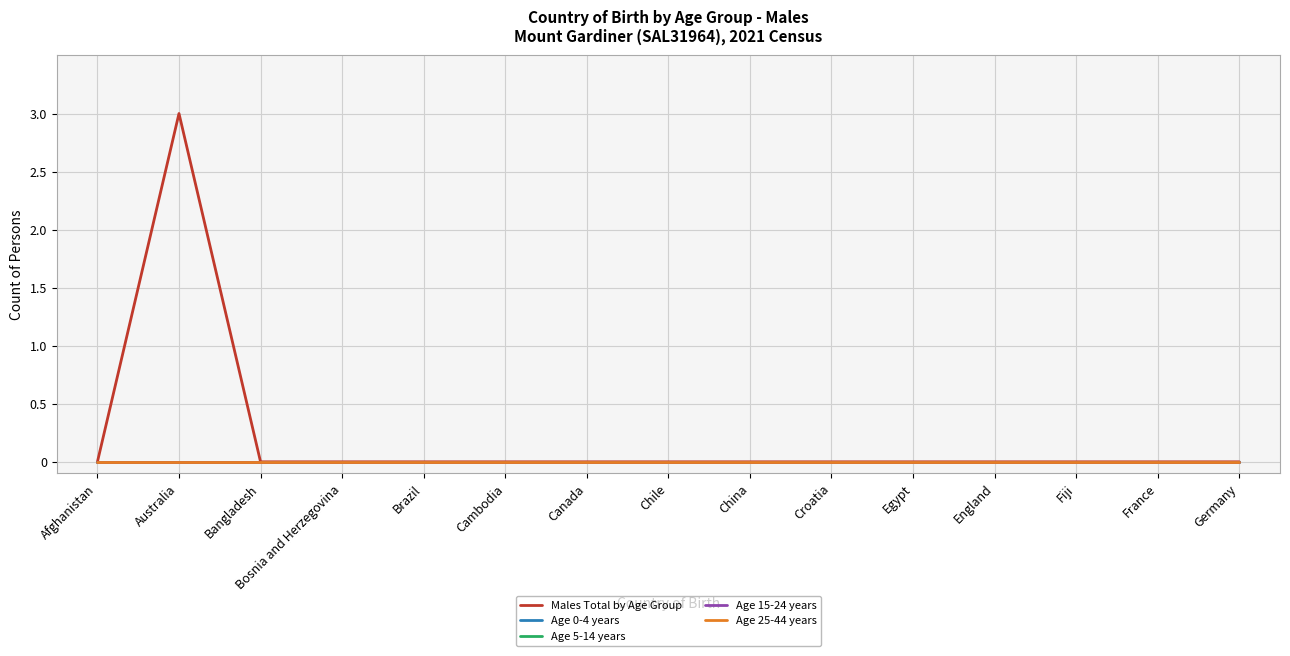

How many lines are shown in the chart?

5